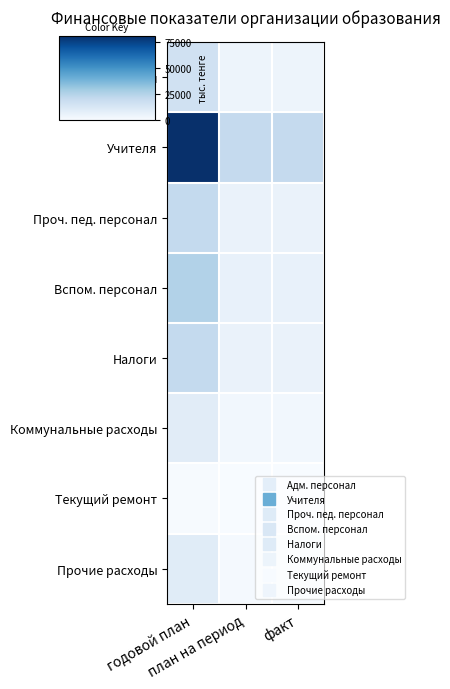

Which label corresponds to the largest value in the chart?

годовой план